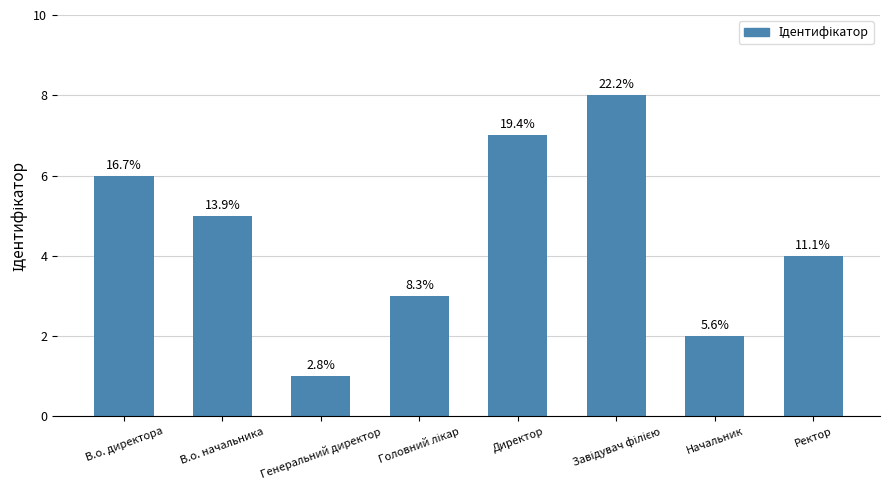

Read the value at Директор.

7